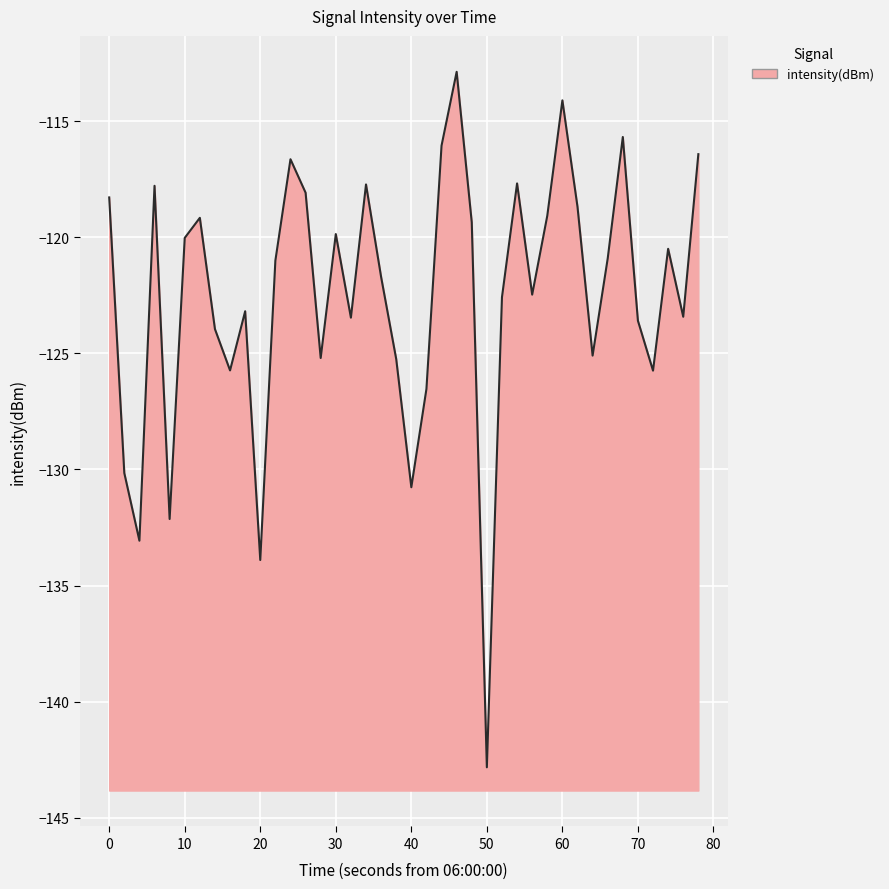

What is the difference between the maximum and minimum values?

29.9